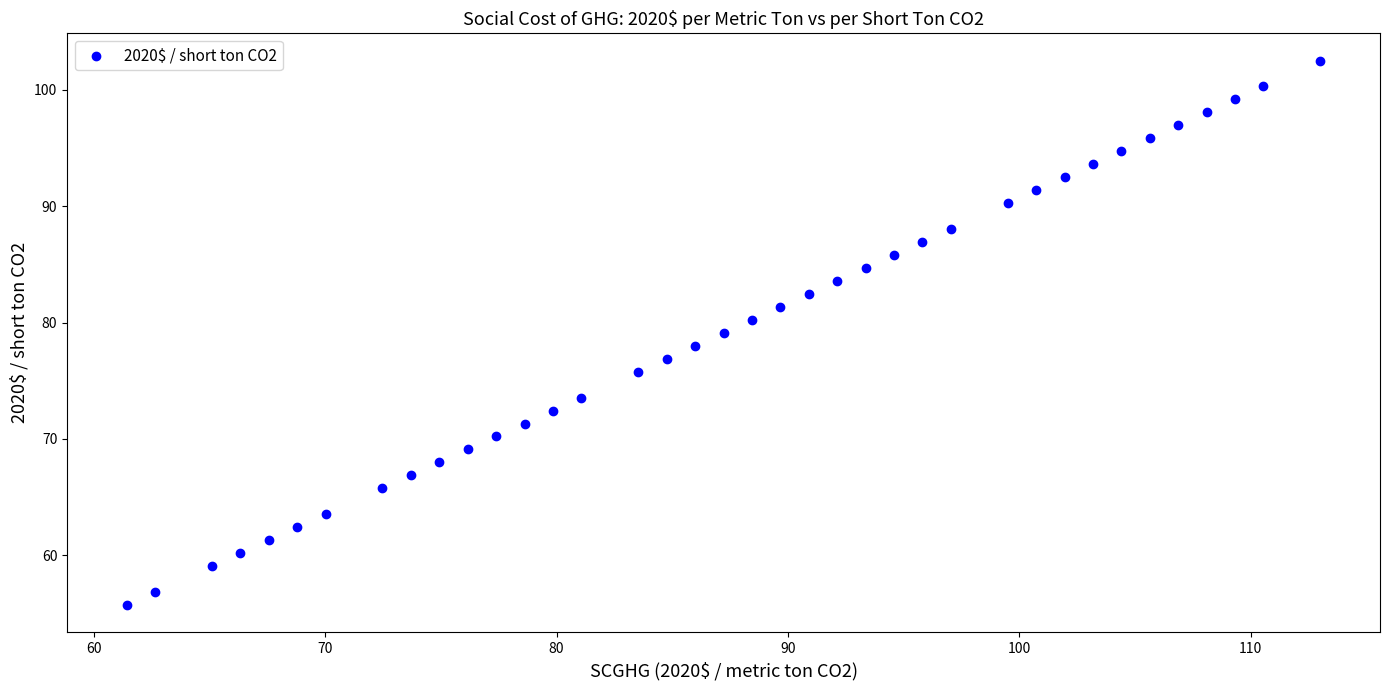

What is the range of X values (max minus min)?

51.6